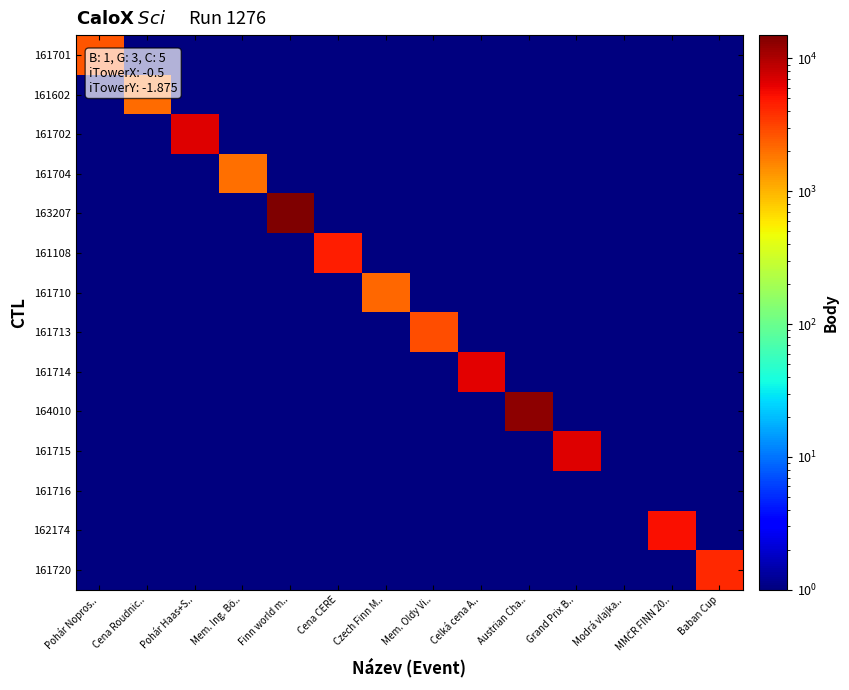

Which series has the largest range (max minus min)?

163207